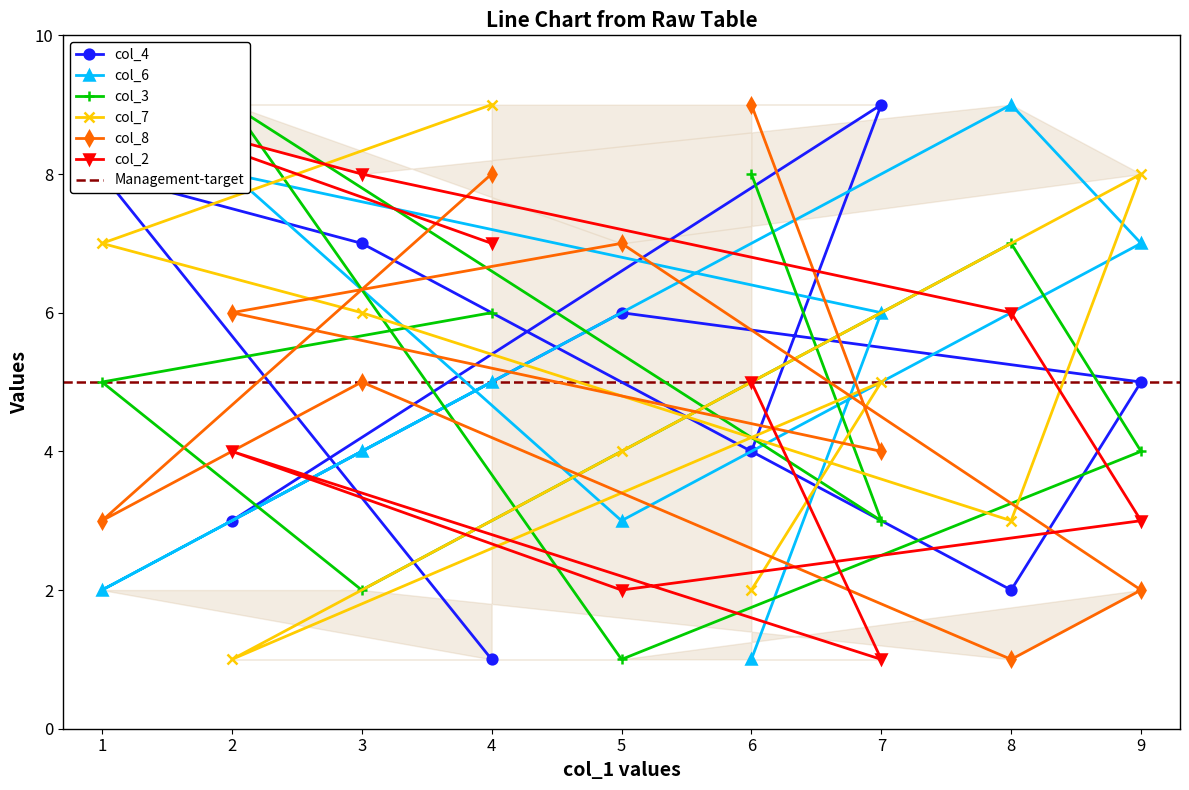

At which category is the sum across all series the highest?

4